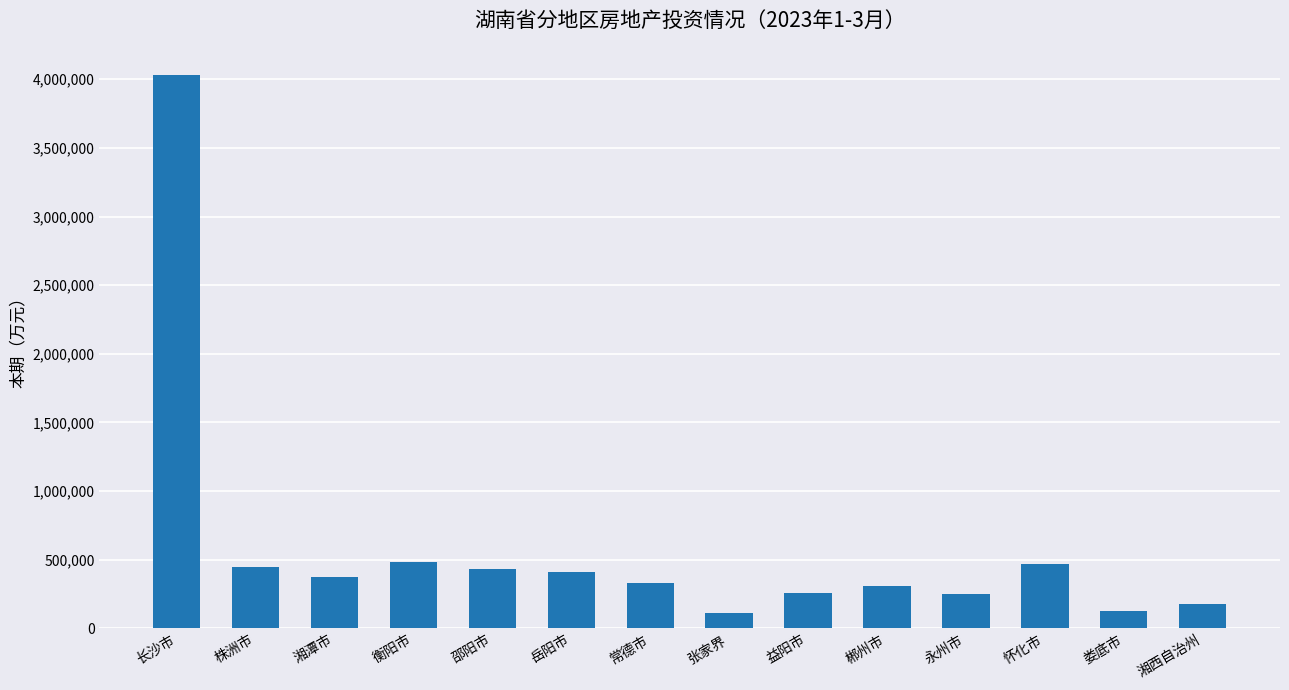

What is the change in value from 湘潭市 to 怀化市?

+99559